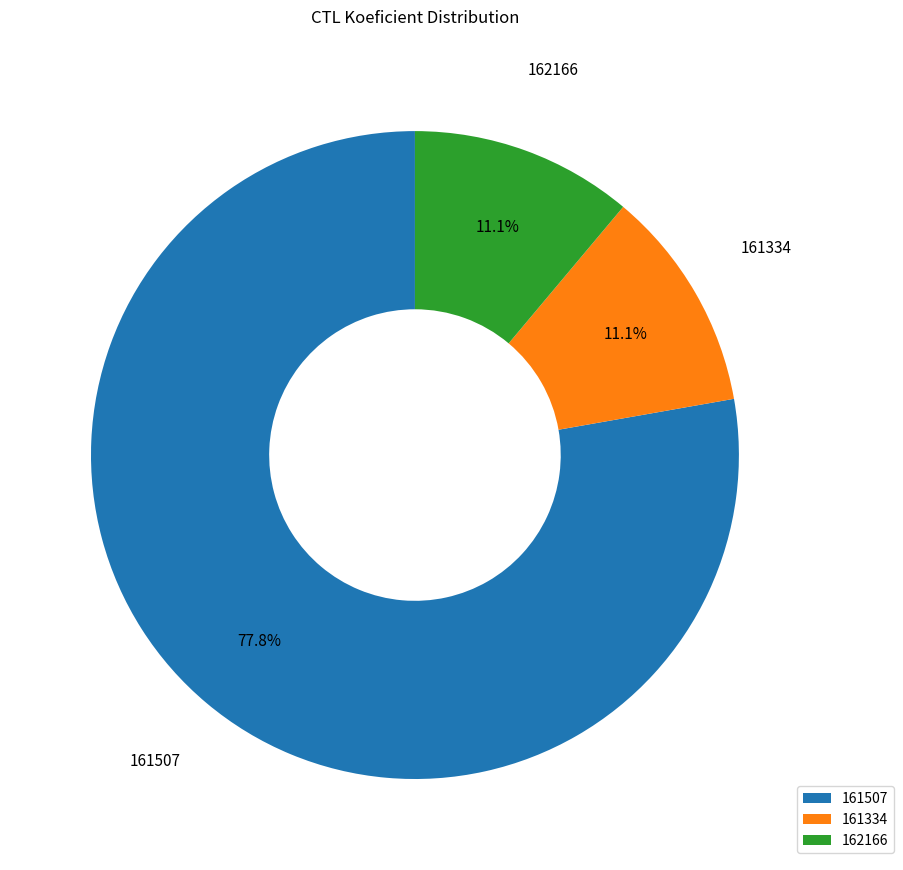

What portion of the pie excludes 161334?

88.9%